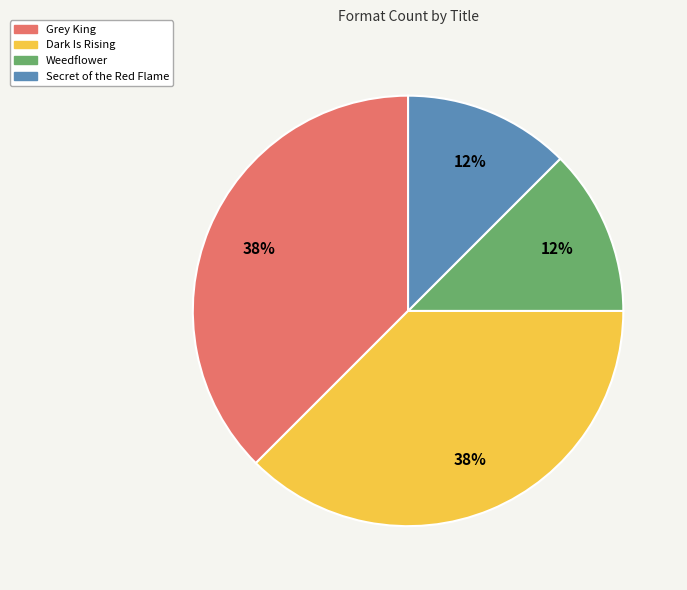

What is the ratio of the value at Weedflower to the value at Dark Is Rising?

0.3